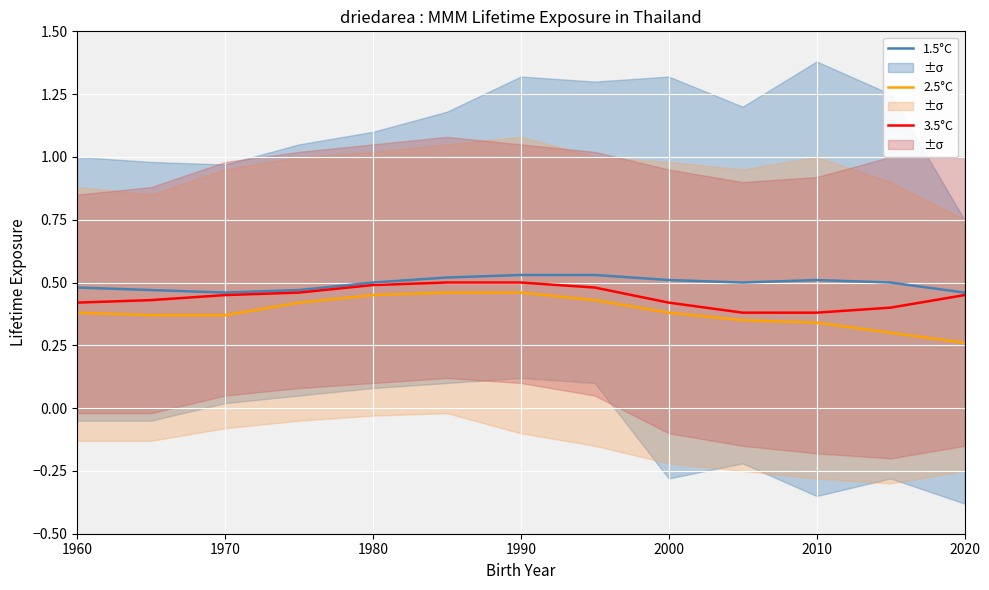

At how many categories does at least one series exceed 0?

13